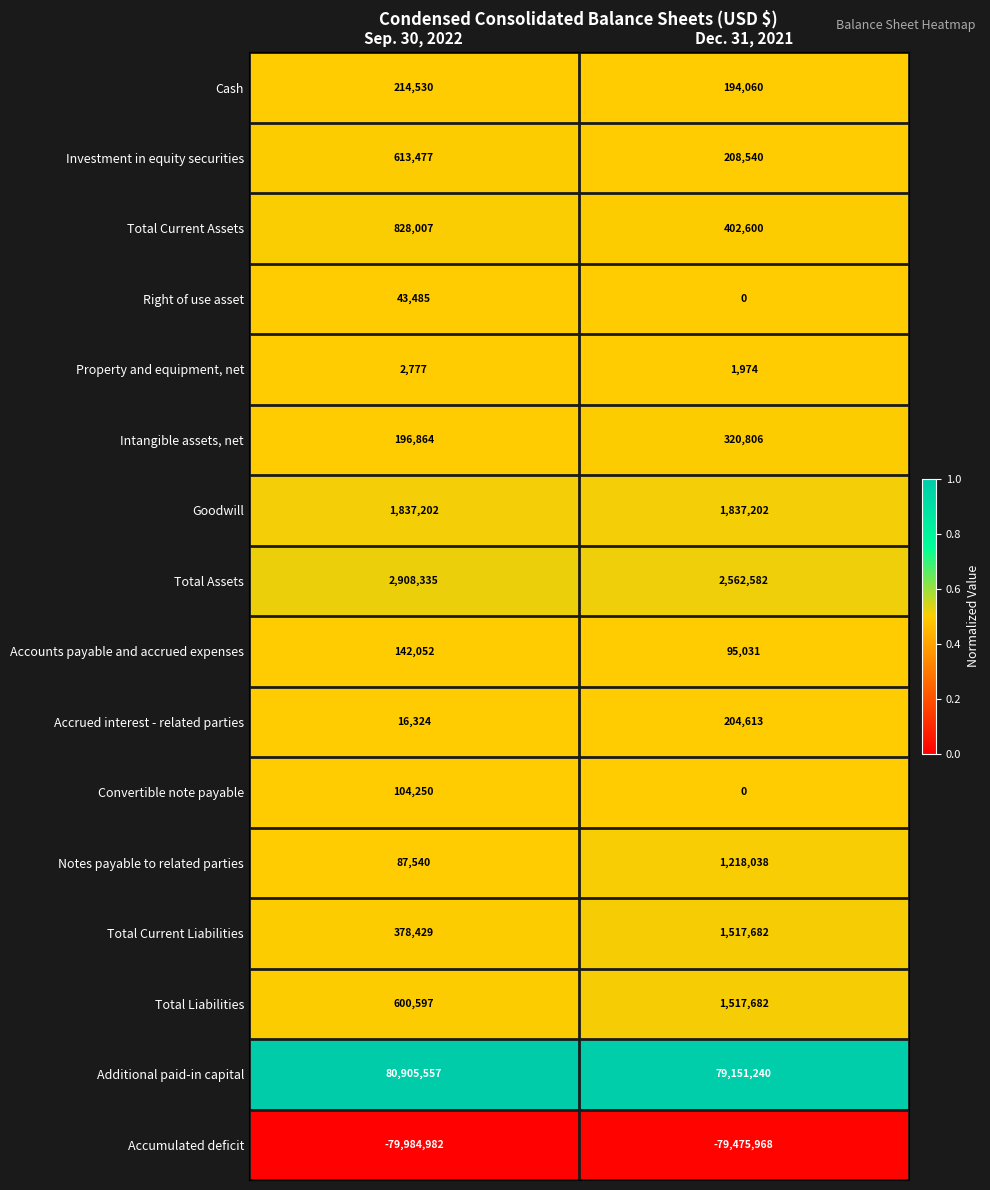

What is the minimum value shown in the chart?

-79984982